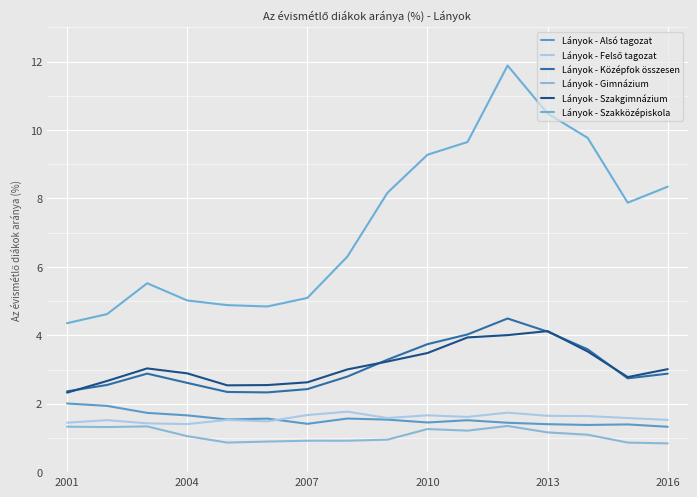

What is the highest value of the Lányok - Felső tagozat series?

1.8